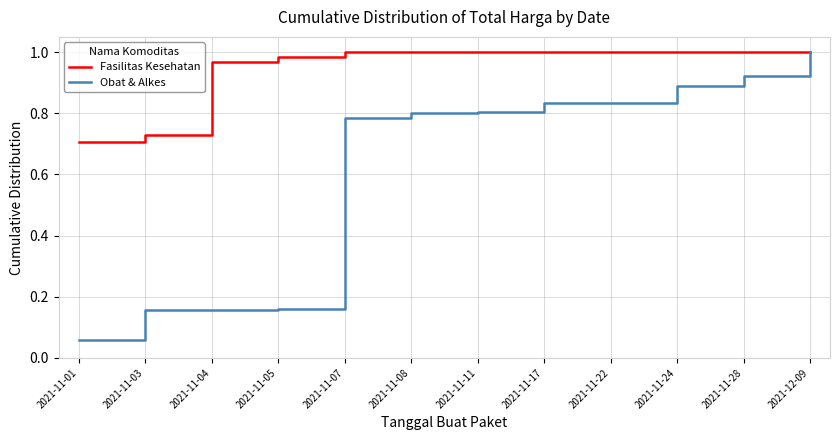

Which series has the largest range (max minus min)?

Obat & Alkes